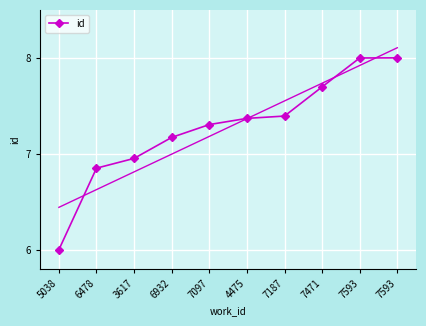

What is the label of the 4th point from the left?

6932